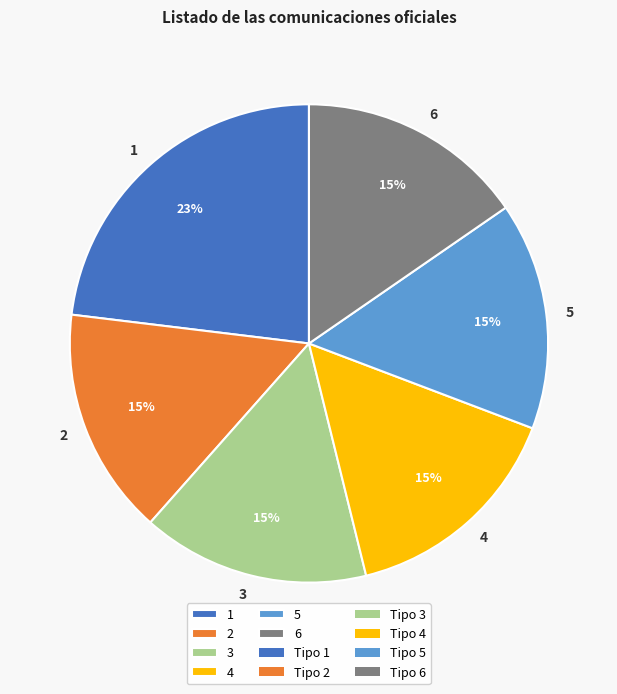

Approximately how many times larger is the value at 6 compared to 4?

1.0